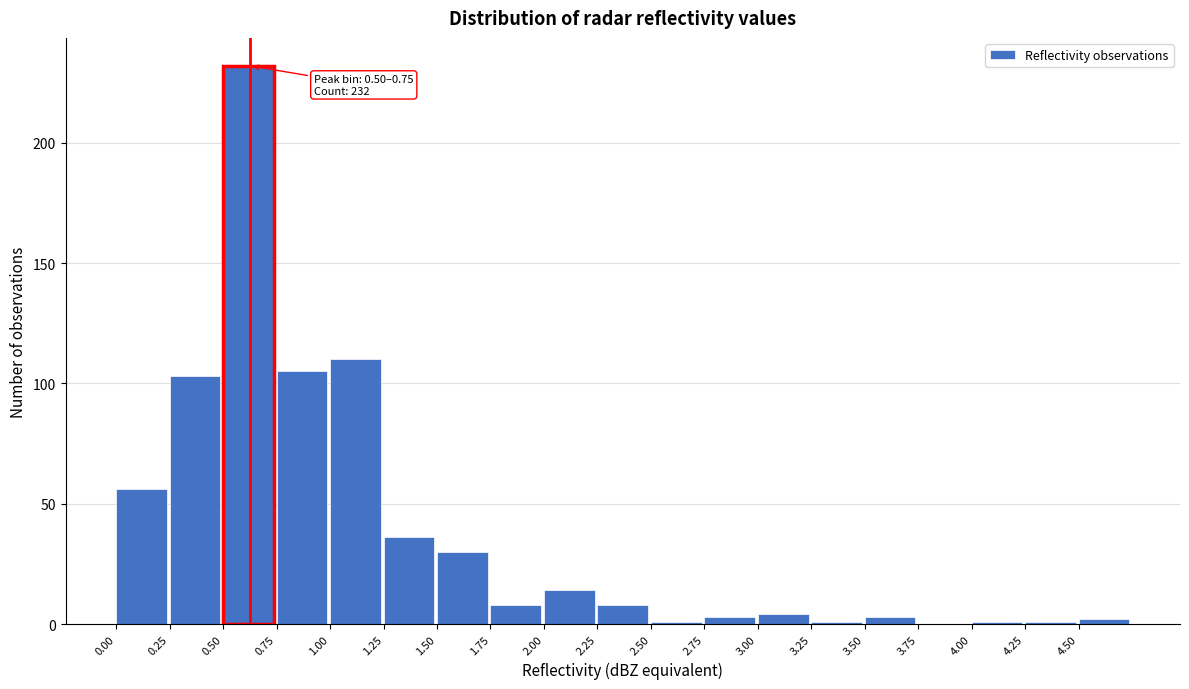

Which range on the x-axis has the tallest bar?

0.50 to 0.75